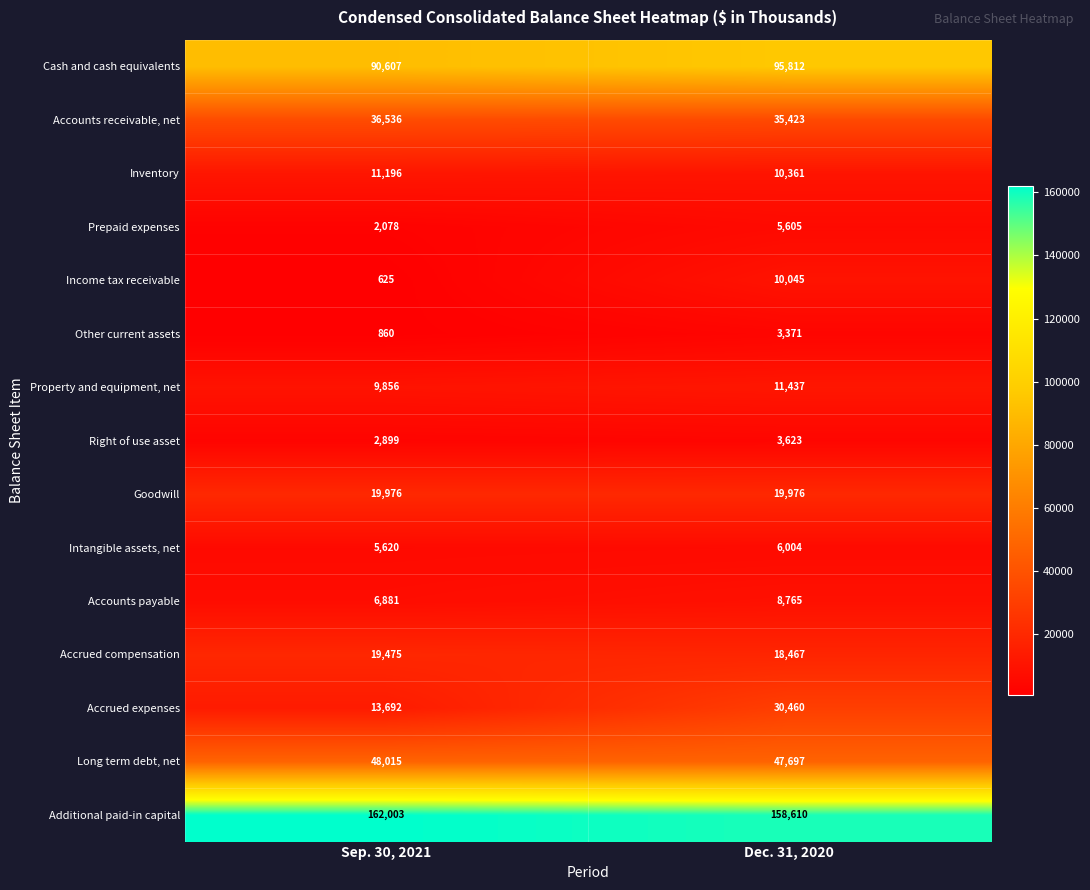

What is the approximate value of Inventory at Dec. 31, 2020, to the nearest 10?

10360